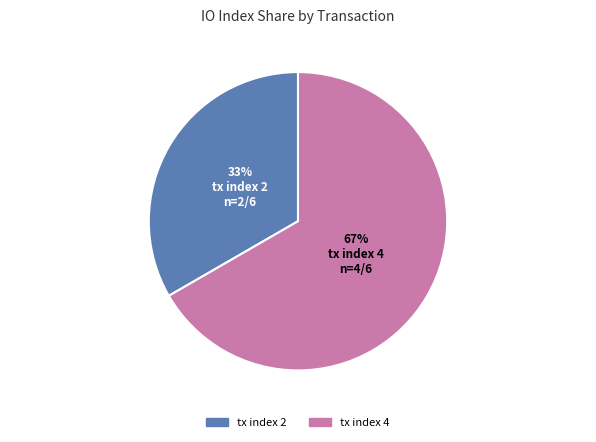

Combined, do tx index 4 and tx index 2 account for over 50%?

Yes